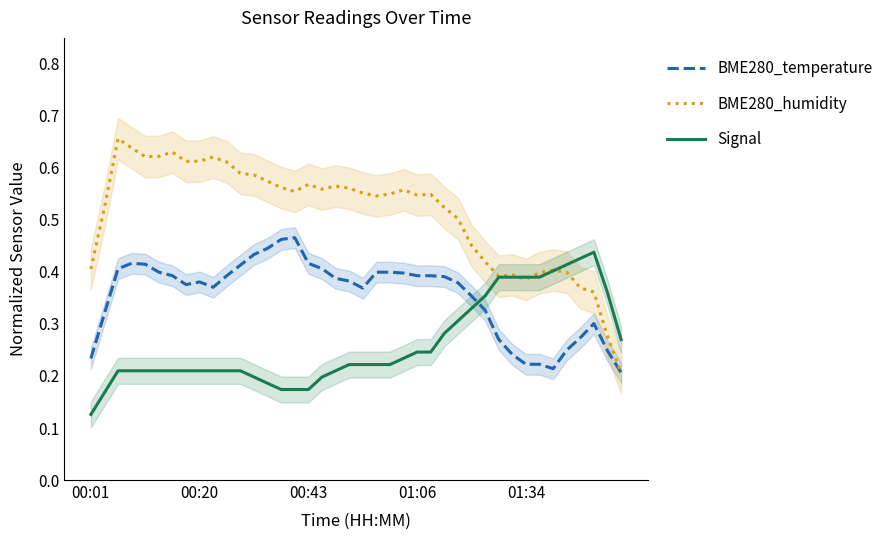

Which series has the largest range (max minus min)?

BME280_humidity